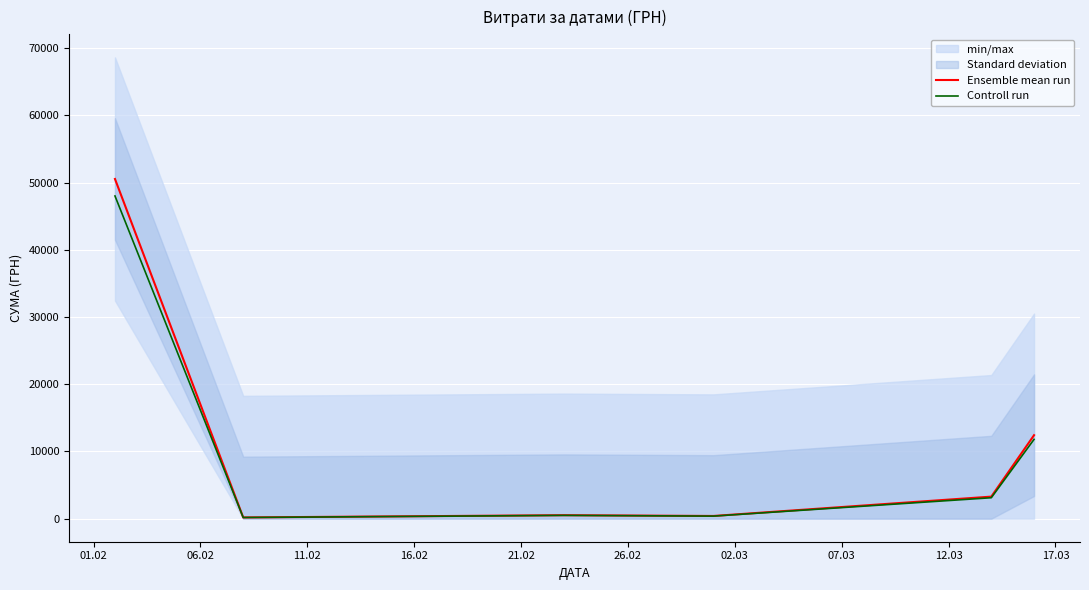

What is the maximum value for Ensemble mean run?

50535.9